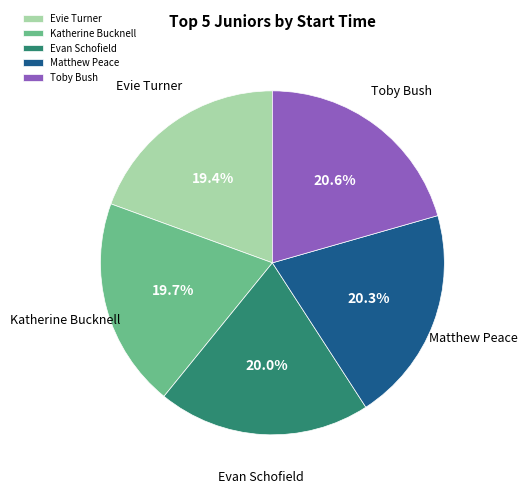

Between Evie Turner and Matthew Peace, which is larger?

Matthew Peace